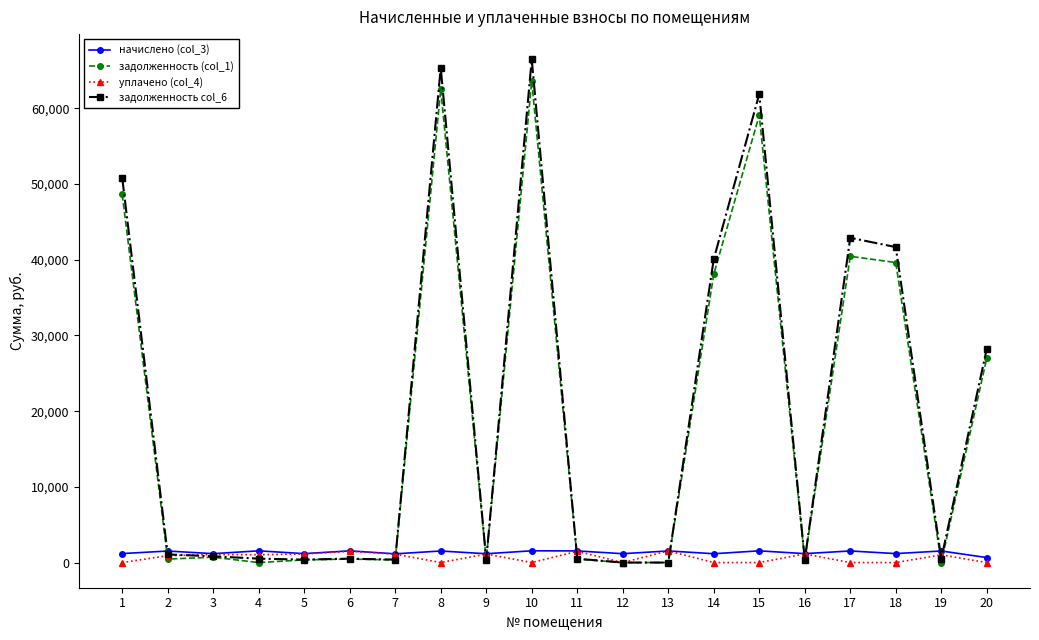

How many distinct data groups are displayed?

4